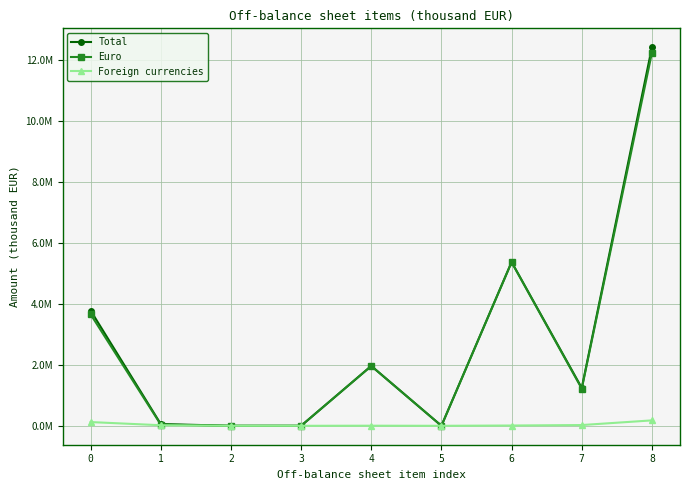

At which category is the sum across all series the highest?

8